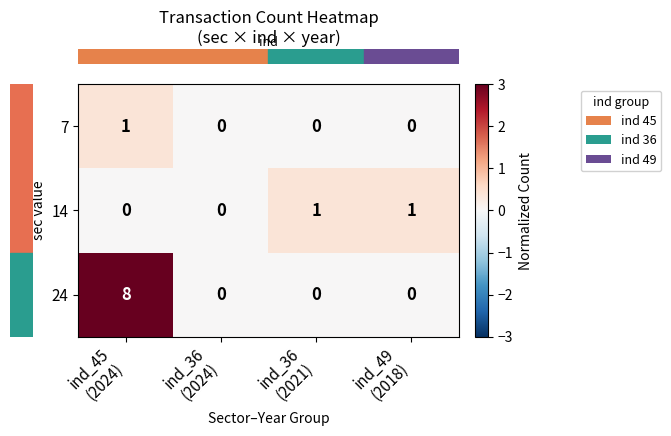

How many series are shown in this chart?

3